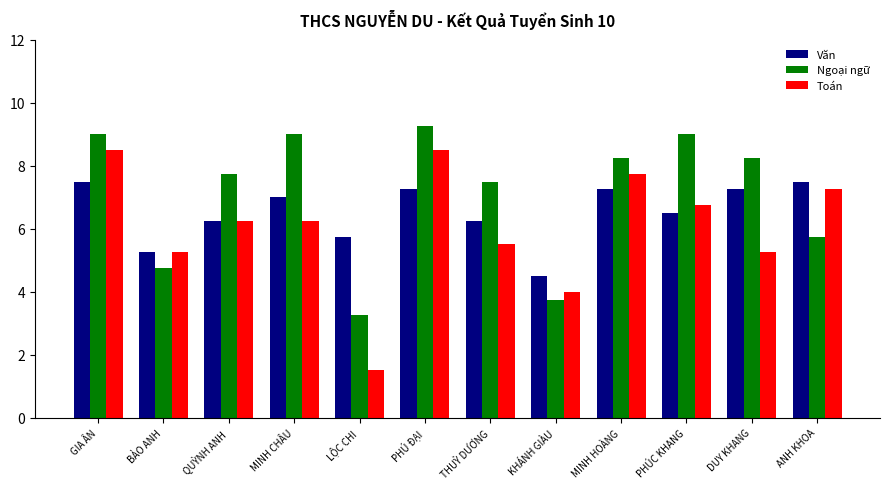

How many values in the Toán series exceed 6?

7